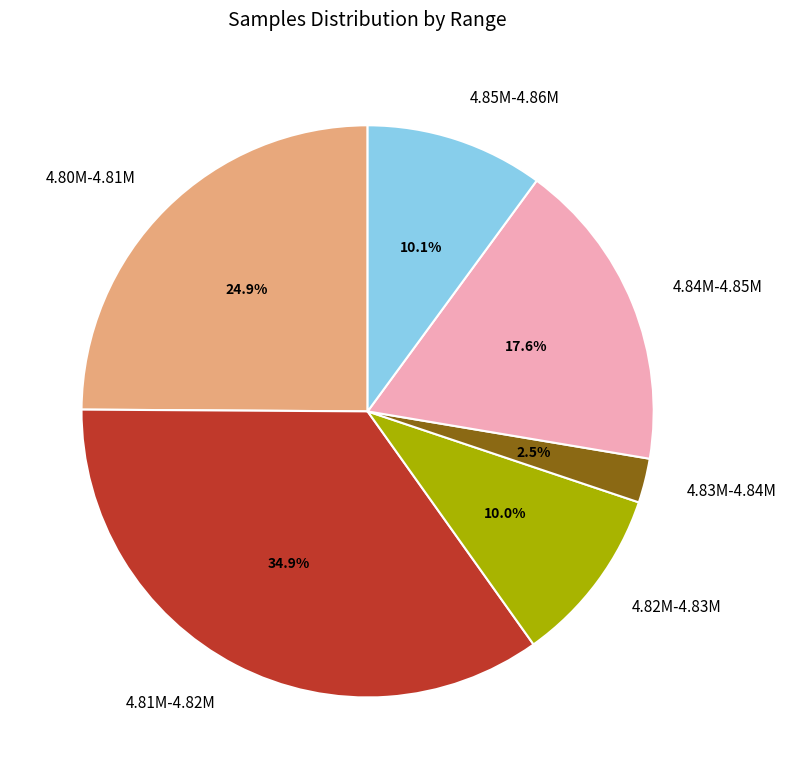

Is 4.83M-4.84M the majority of the pie?

No